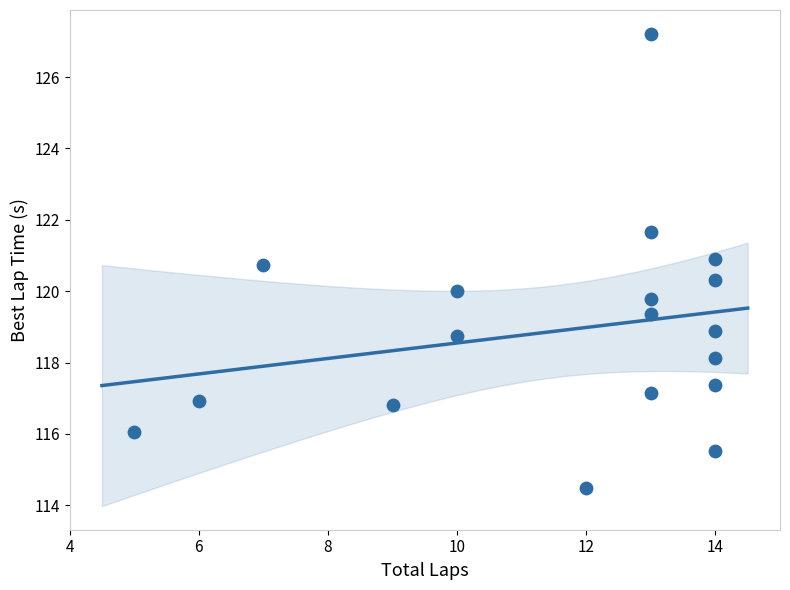

What is the range of X values (max minus min)?

9.0